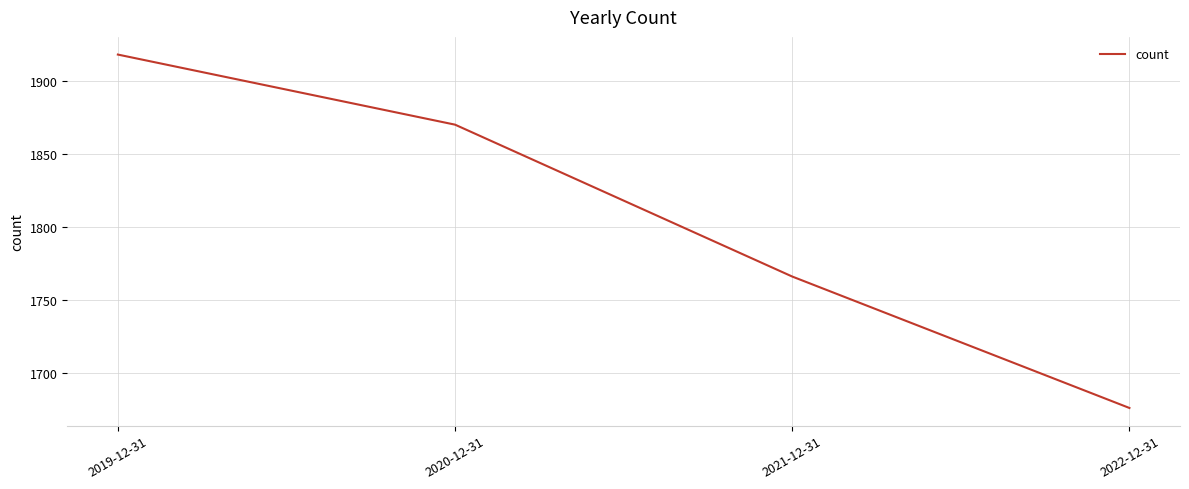

True or false: there are more than 2 points higher than both neighbors.

False